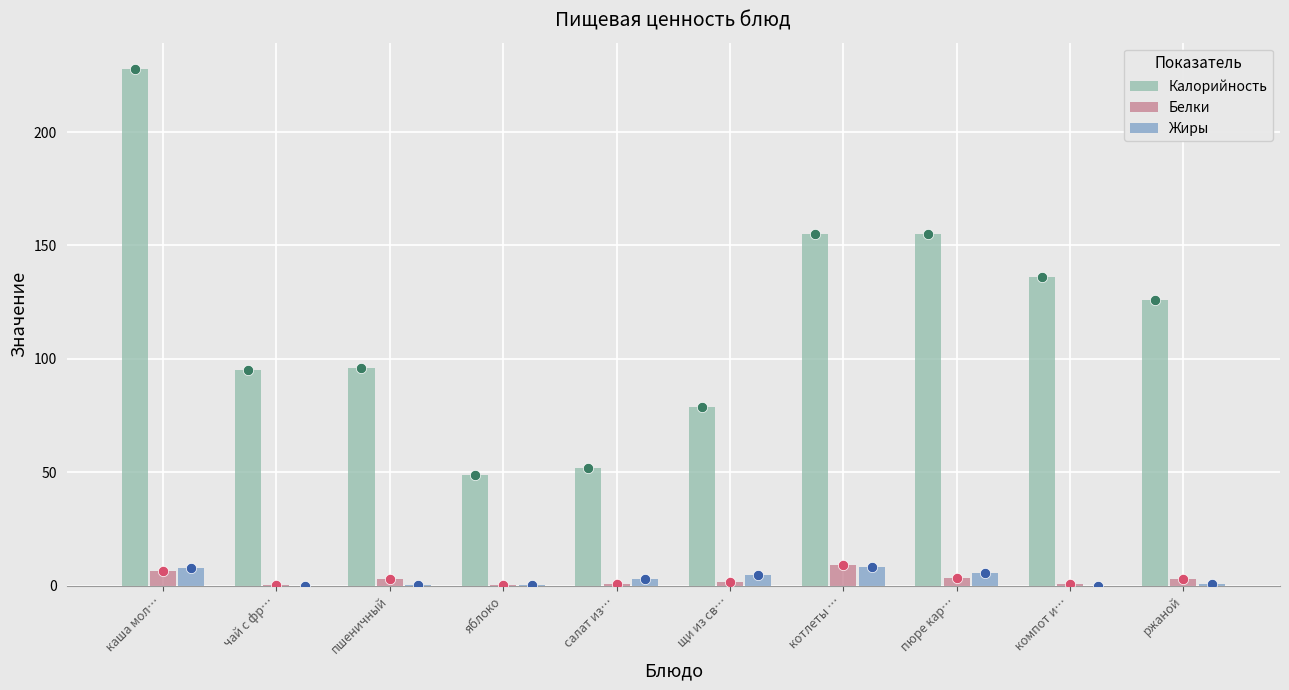

Which series contains the highest Y value?

Калорийность